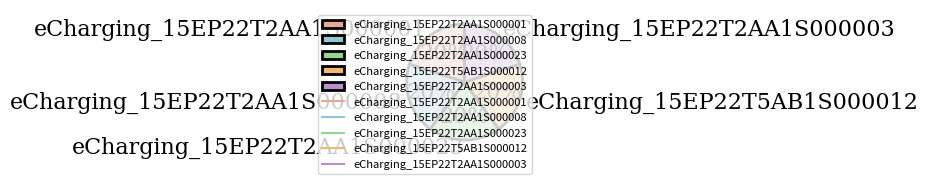

The eCharging_15EP22T2AA1S000003 slice represents 33% of the pie. True or false?

False